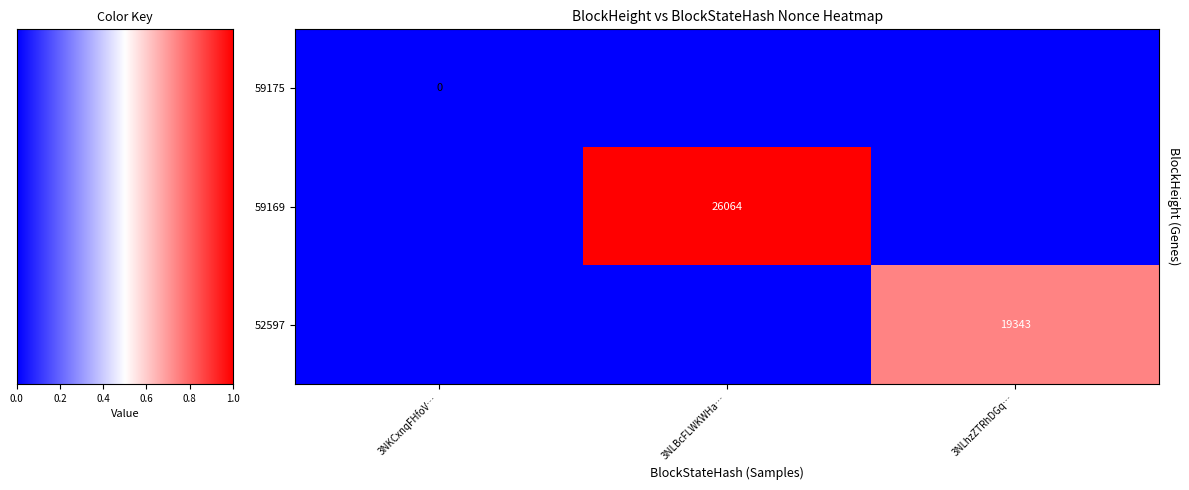

At how many categories does at least one series exceed 13832?

2